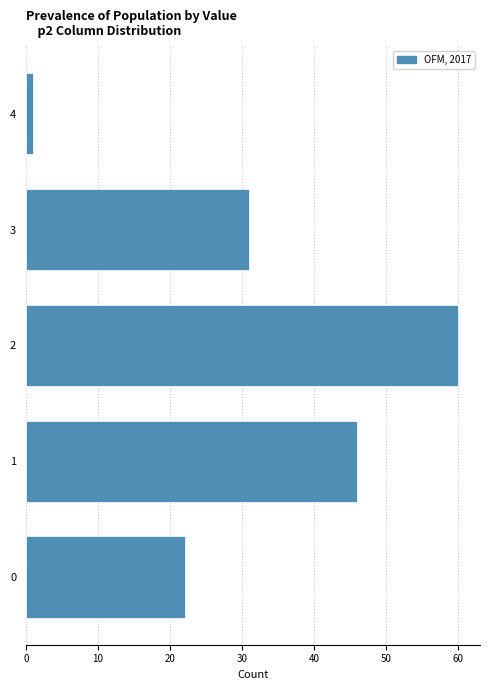

Reading top to bottom, extract all data points from this chart.

4=1	3=31	2=60	1=46	0=22